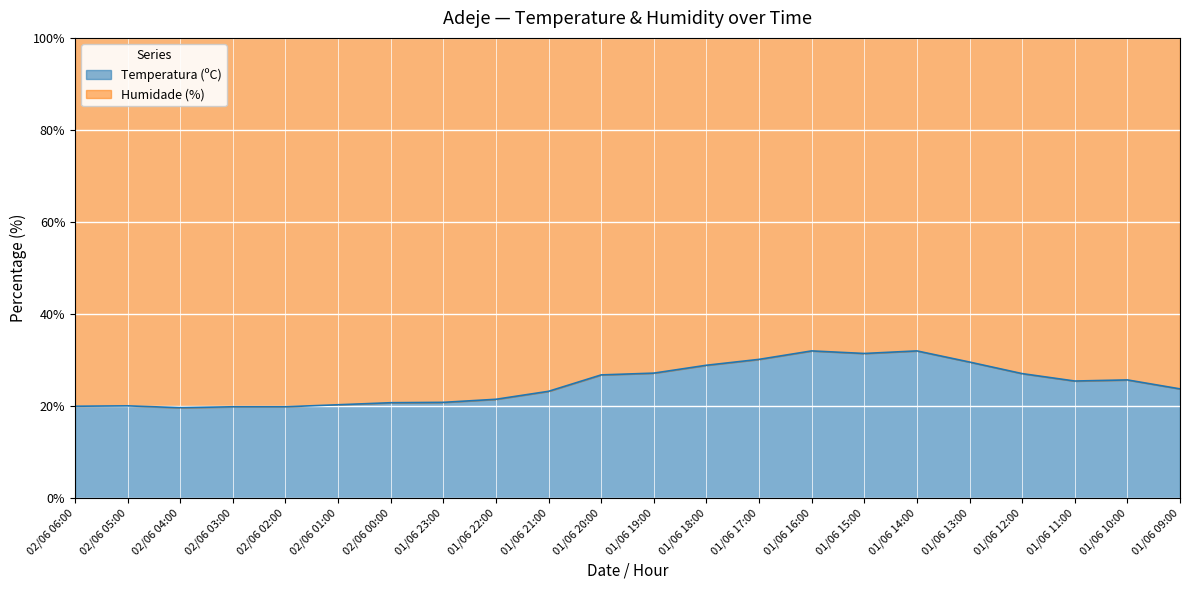

Rank the categories by value from highest to lowest.

01/06 16:00, 01/06 14:00, 01/06 15:00, 01/06 17:00, 01/06 13:00, 01/06 18:00, 01/06 19:00, 01/06 12:00, 01/06 20:00, 01/06 10:00, 01/06 11:00, 01/06 09:00, 01/06 21:00, 01/06 22:00, 01/06 23:00, 02/06 00:00, 02/06 01:00, 02/06 05:00, 02/06 06:00, 02/06 03:00, 02/06 02:00, 02/06 04:00